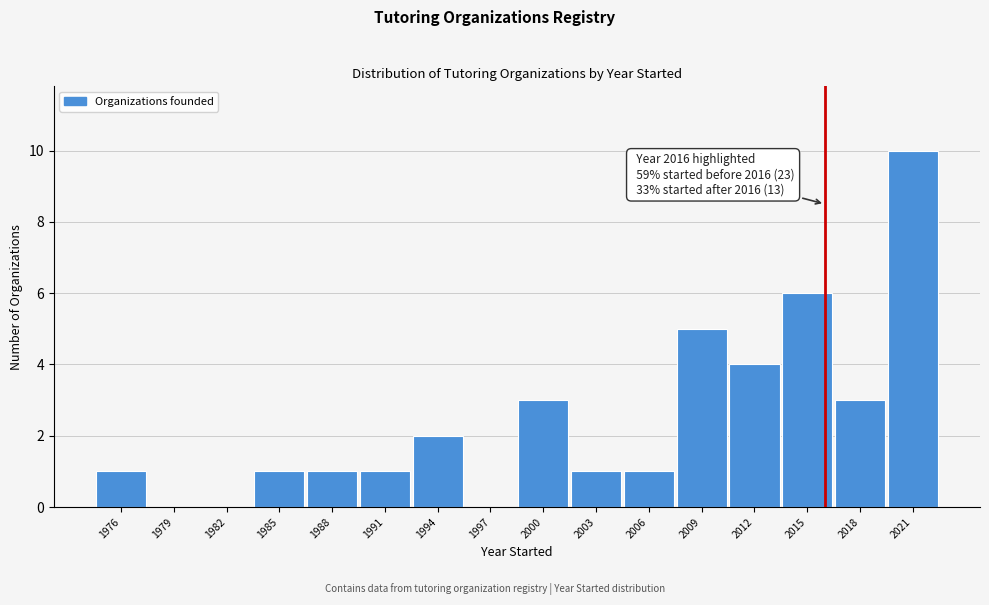

Which range on the x-axis has the tallest bar?

2019.5 to 2022.5